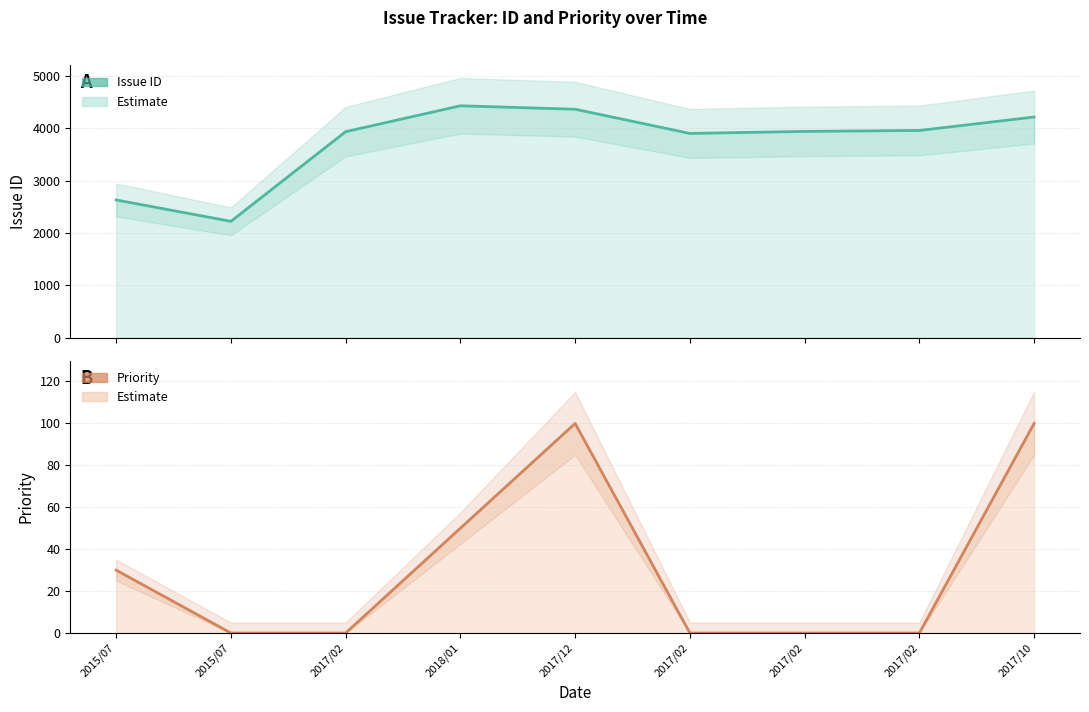

What is the average value of the Priority series?

31